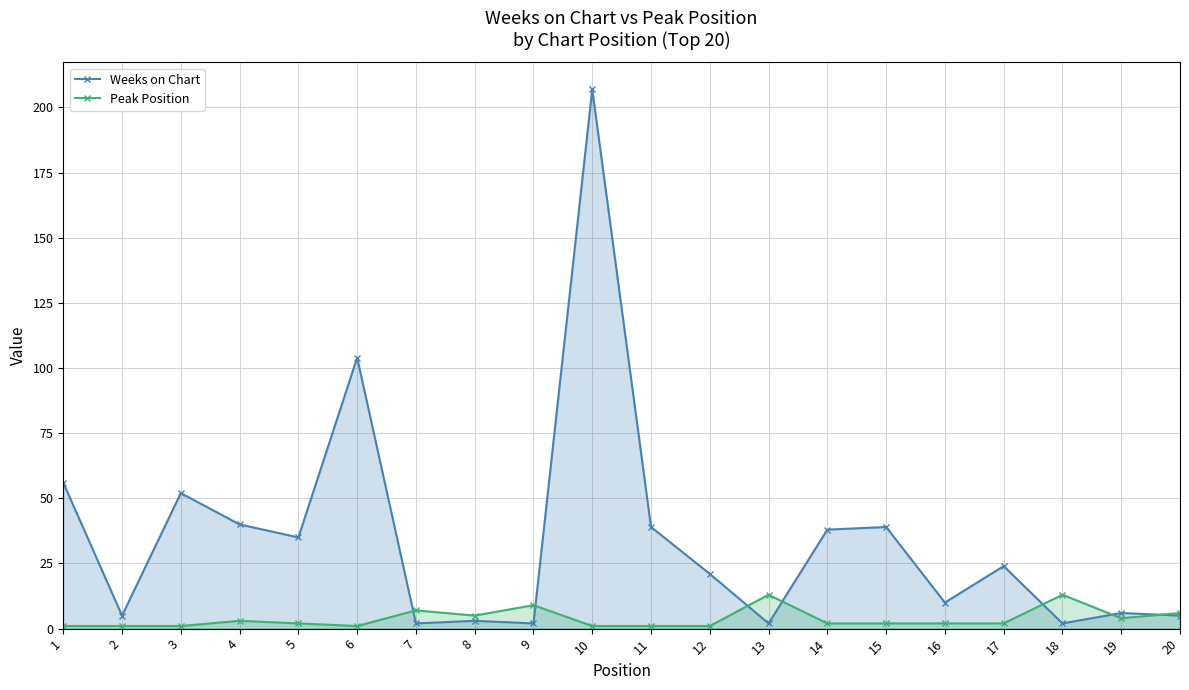

True or false: Weeks on Chart has more than 1 points higher than both neighbors.

True